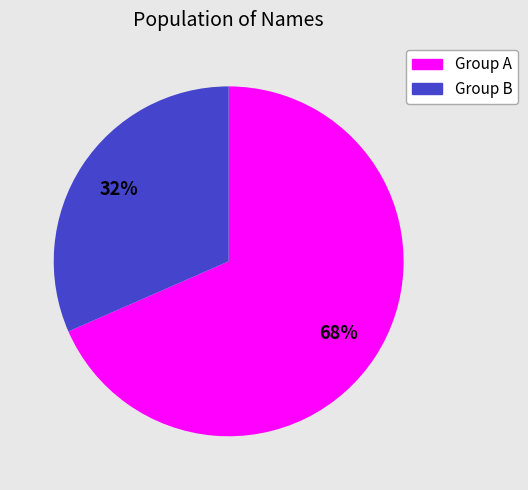

Is there any slice that represents more than half of the pie?

Yes